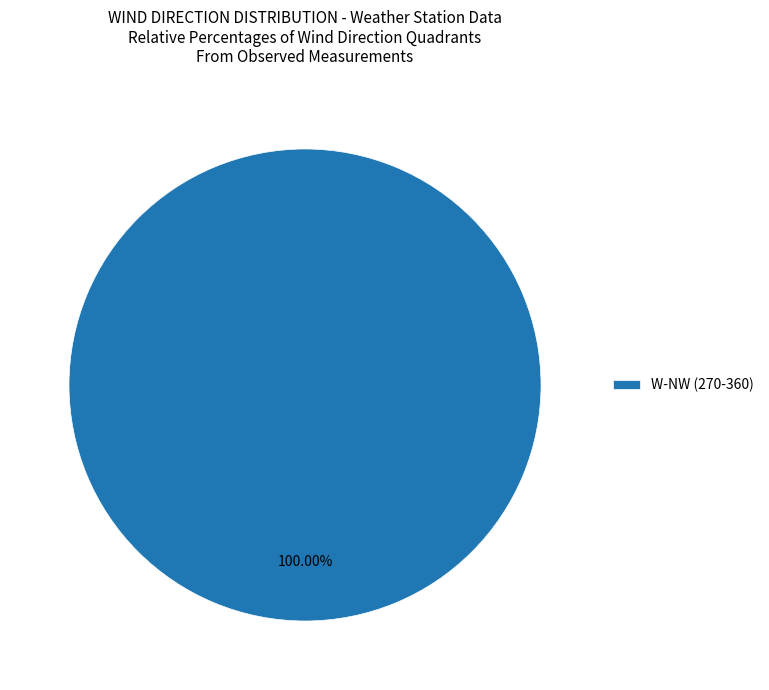

Rank the categories by value from lowest to highest.

W-NW (270-360)